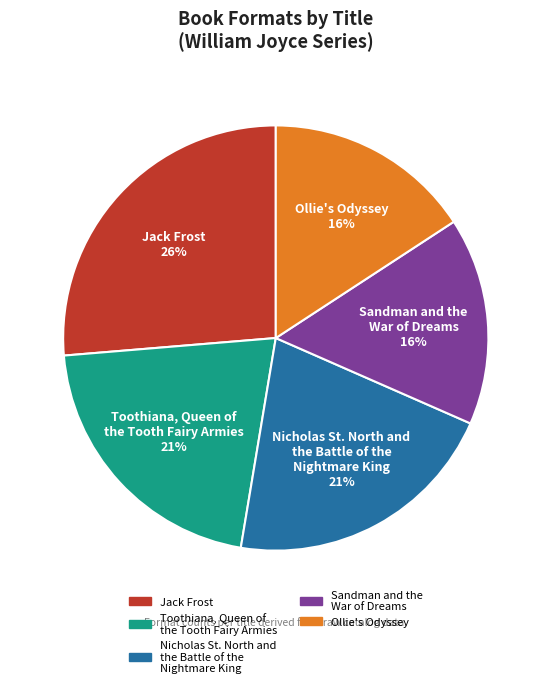

Between Sandman and the War of Dreams and Toothiana, Queen of the Tooth Fairy Armies, which is larger?

Toothiana, Queen of the Tooth Fairy Armies